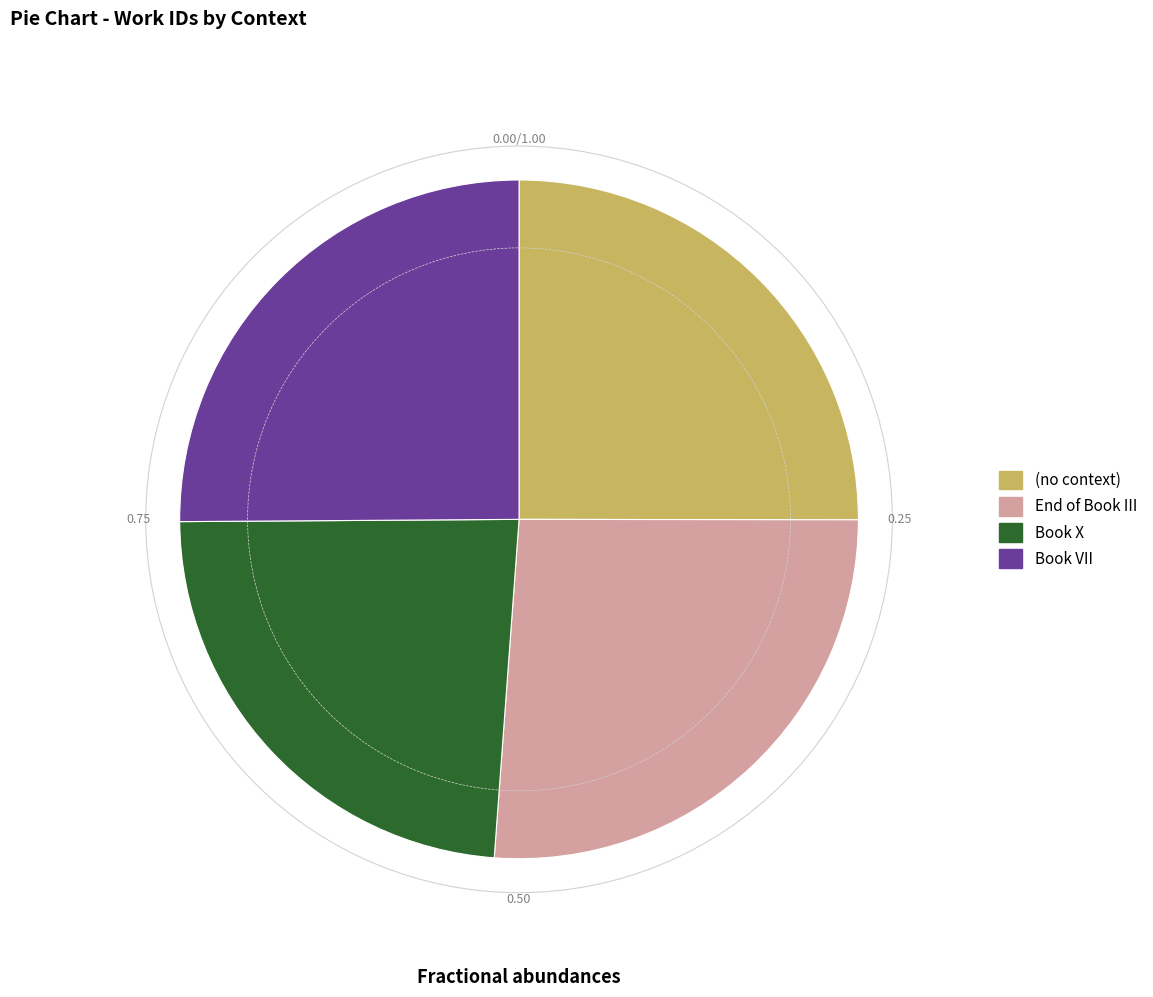

What is the ratio of the value at (no context) to the value at Book X?

1.1